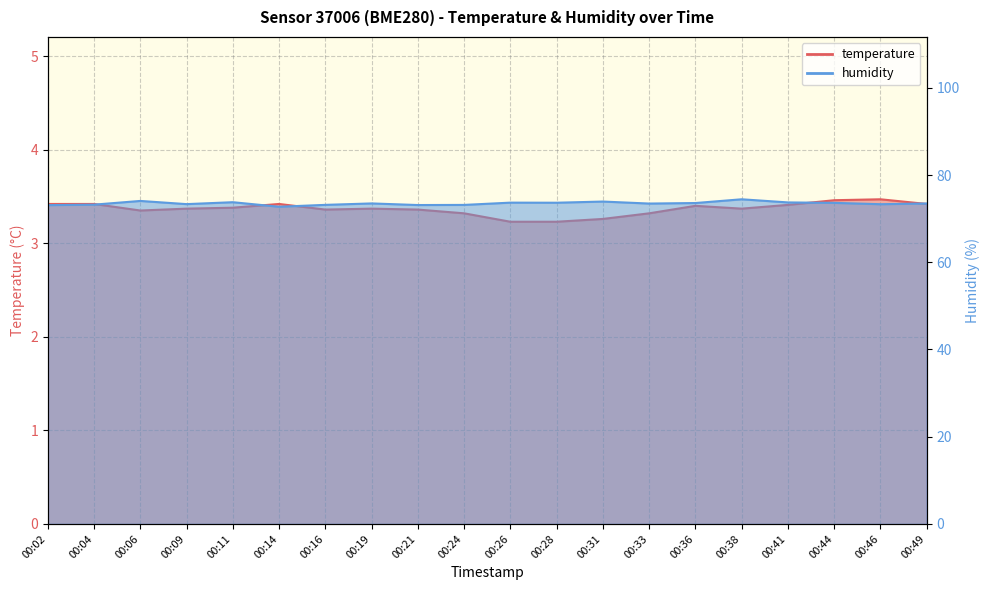

True or false: temperature has a value of 3.4 at 00:16.

True